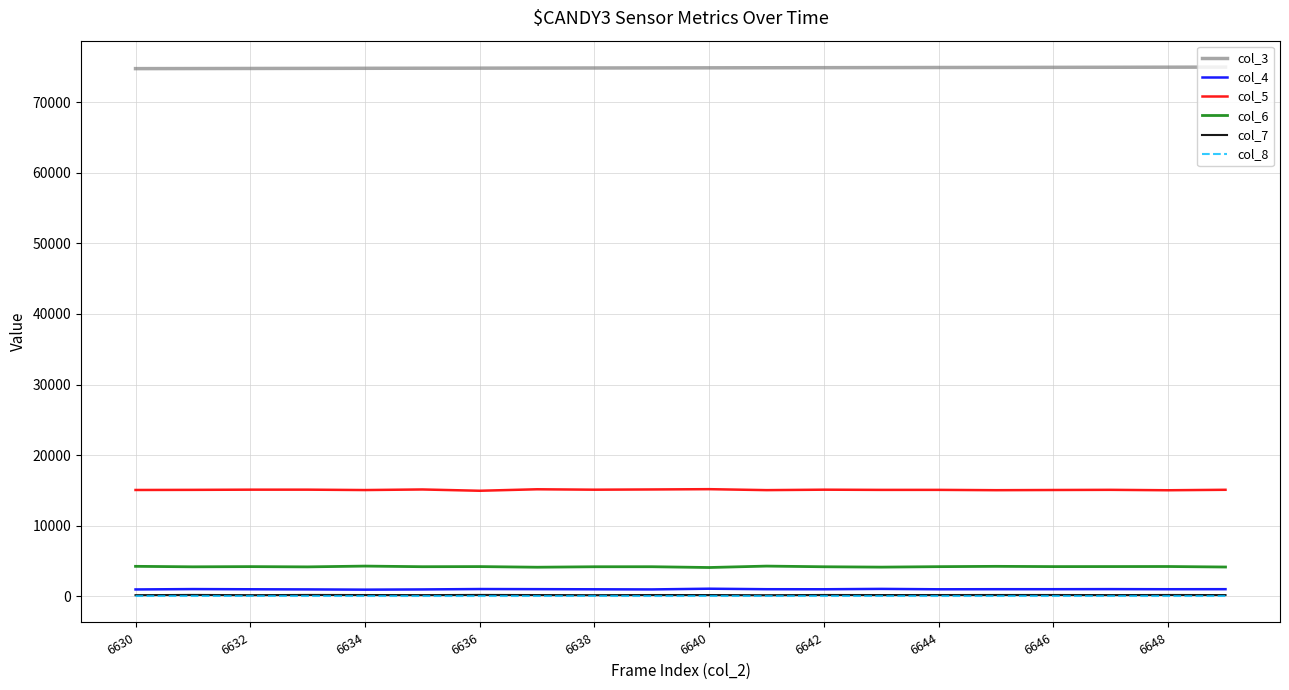

Does the chart display data point markers on the line(s)?

No